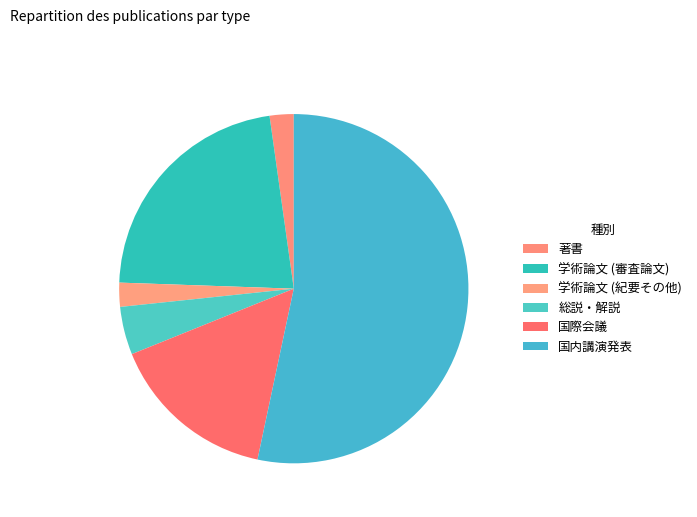

To the nearest percent, what portion does 総説・解説 represent?

4%